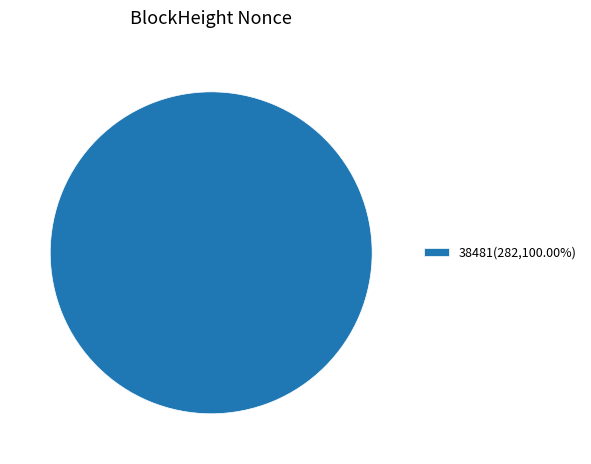

Is there a majority slice in this chart?

Yes